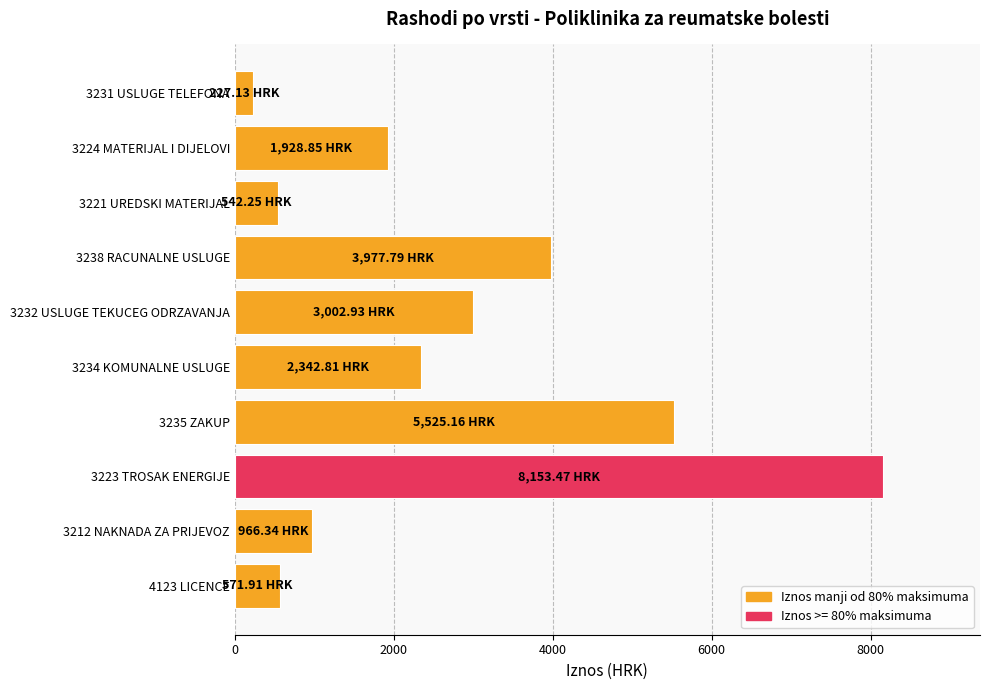

What is the ratio of the value at 3223 TROSAK ENERGIJE to the value at 3234 KOMUNALNE USLUGE?

3.5